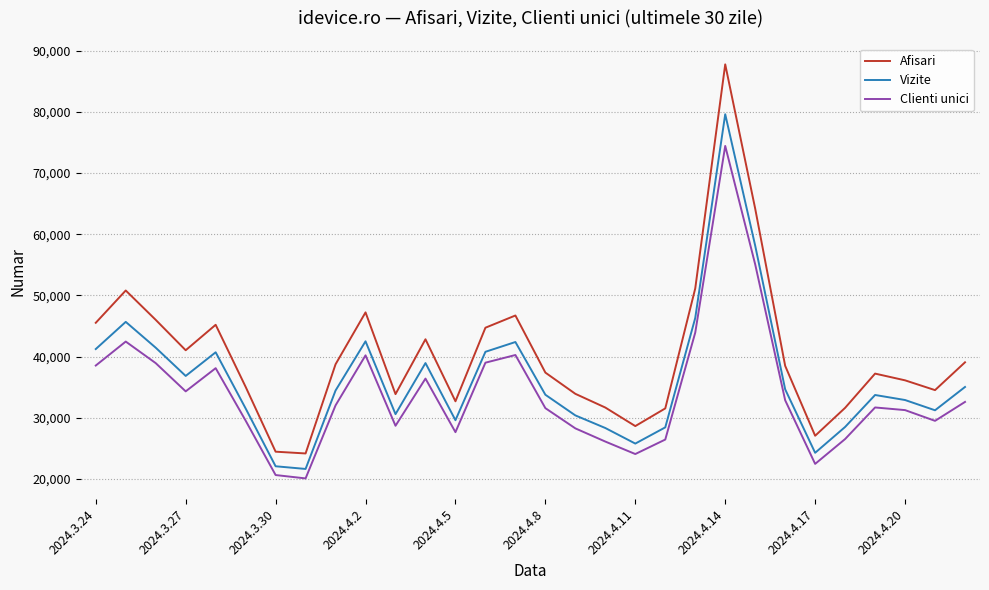

Which series has the widest spread of values?

Afisari